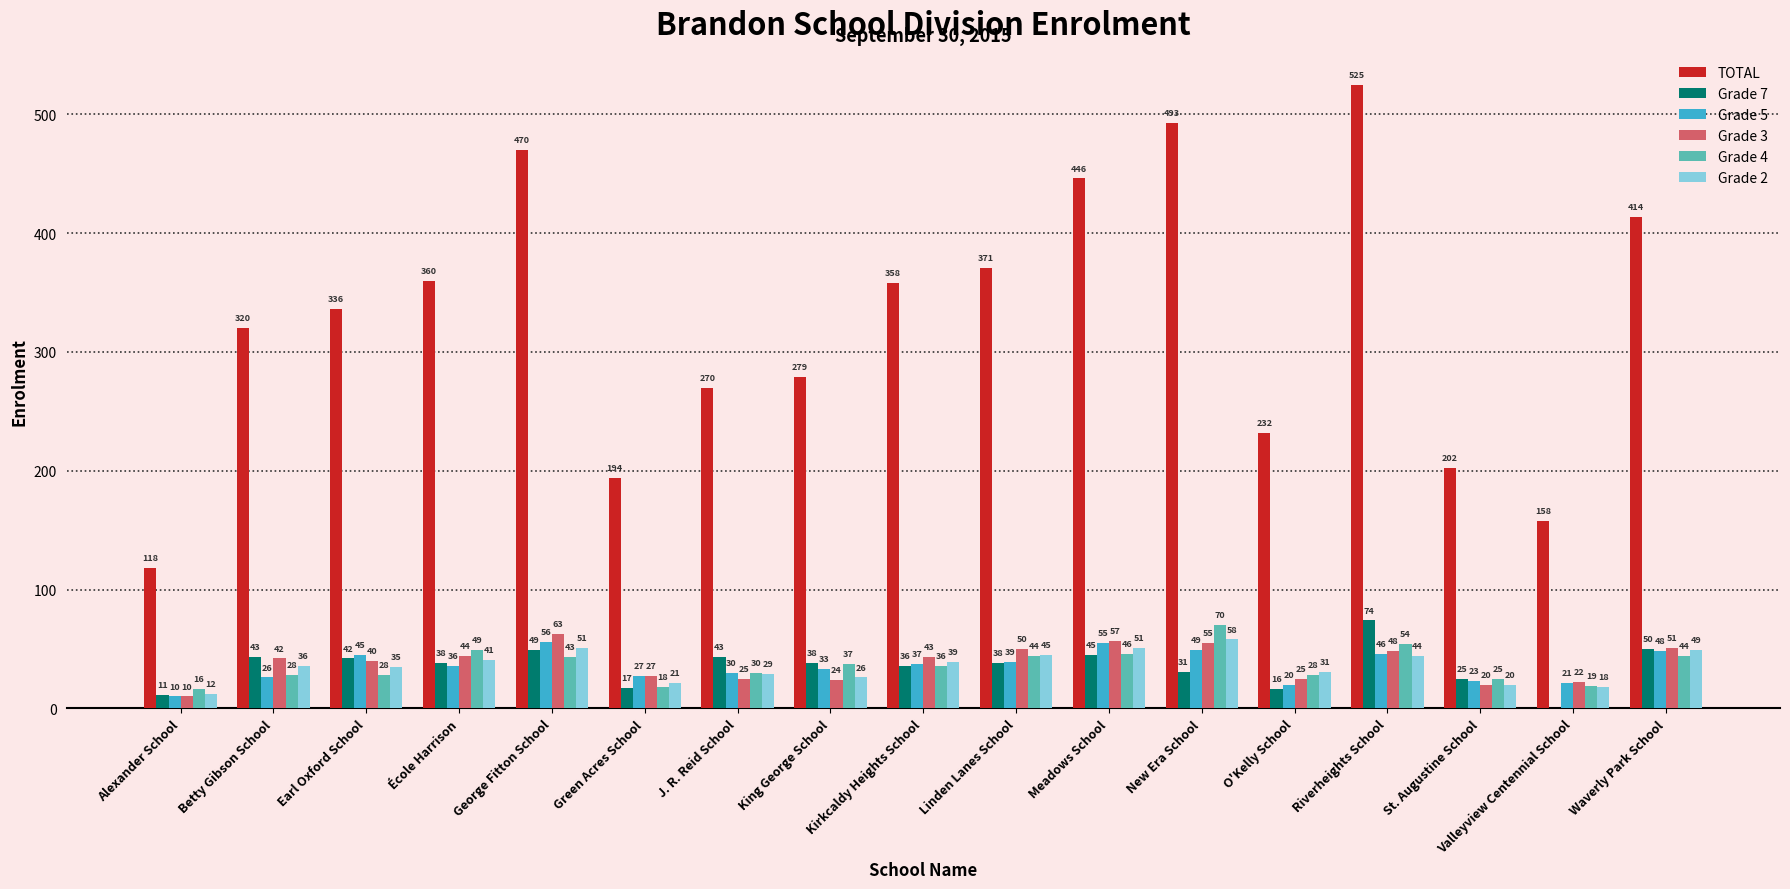

Which series has the largest total across all categories?

TOTAL